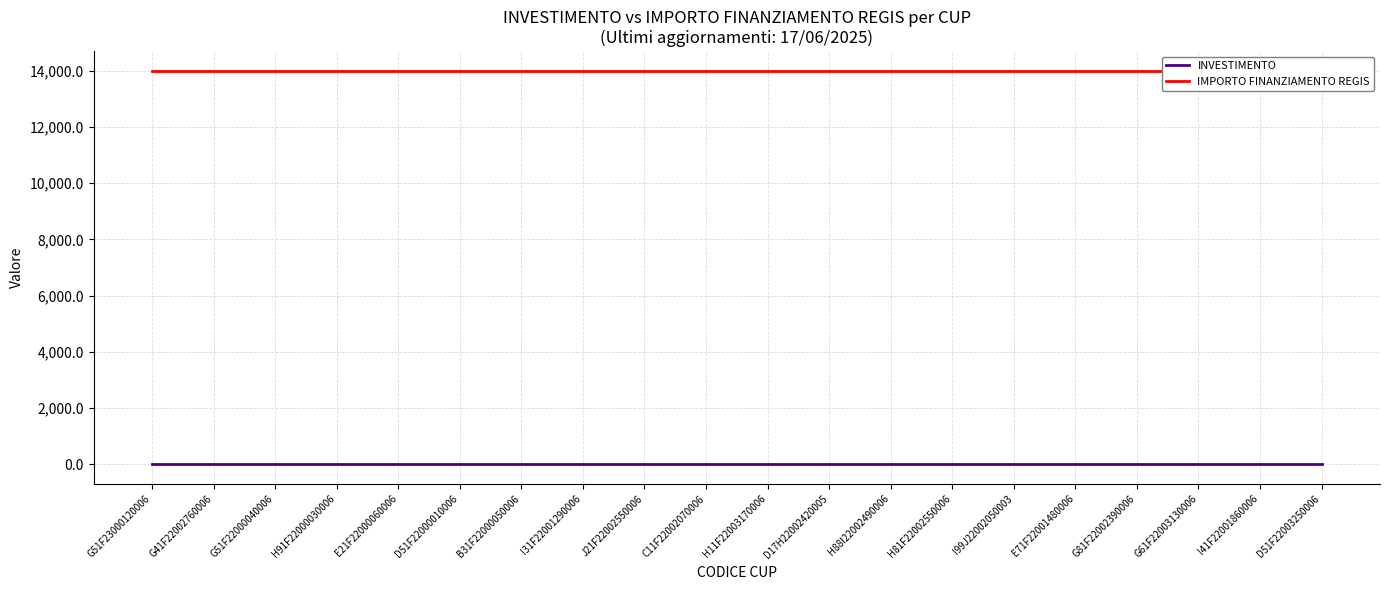

Is it true that INVESTIMENTO equals 1.4 at J21F22002550006?

True